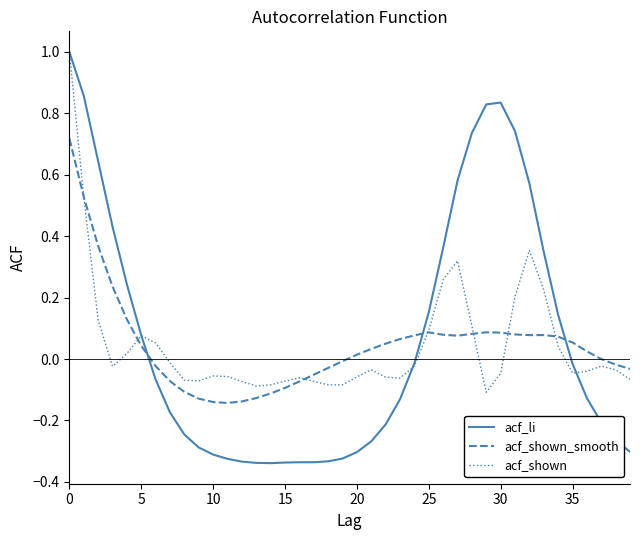

What are all the series names shown in the legend?

acf_li, acf_shown_smooth, acf_shown